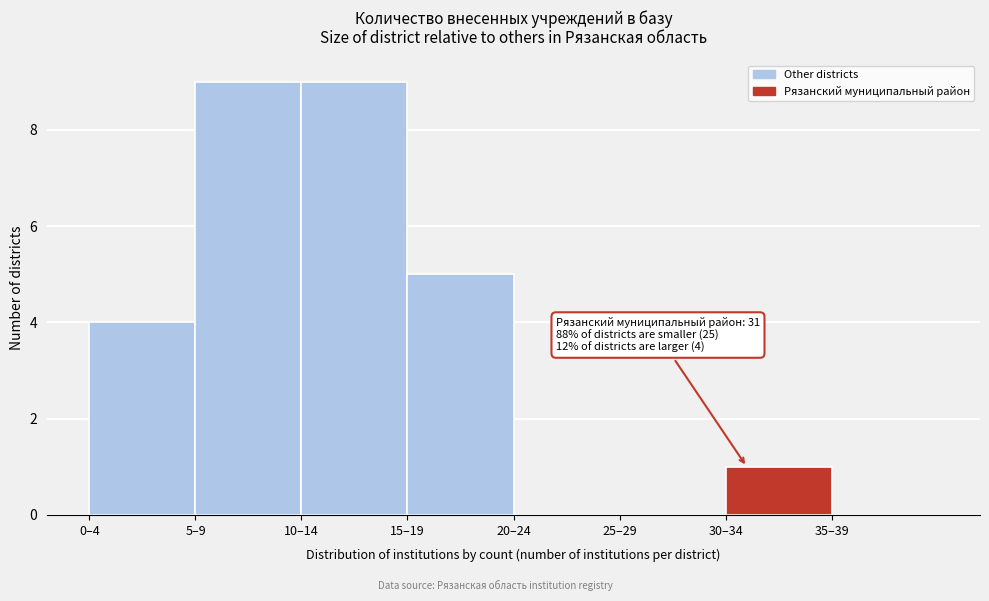

Reading left to right, what are all the values shown in this chart?

0–4=4	5–9=9	10–14=9	15–19=5	20–24=0	25–29=0	30–34=1	35–39=0